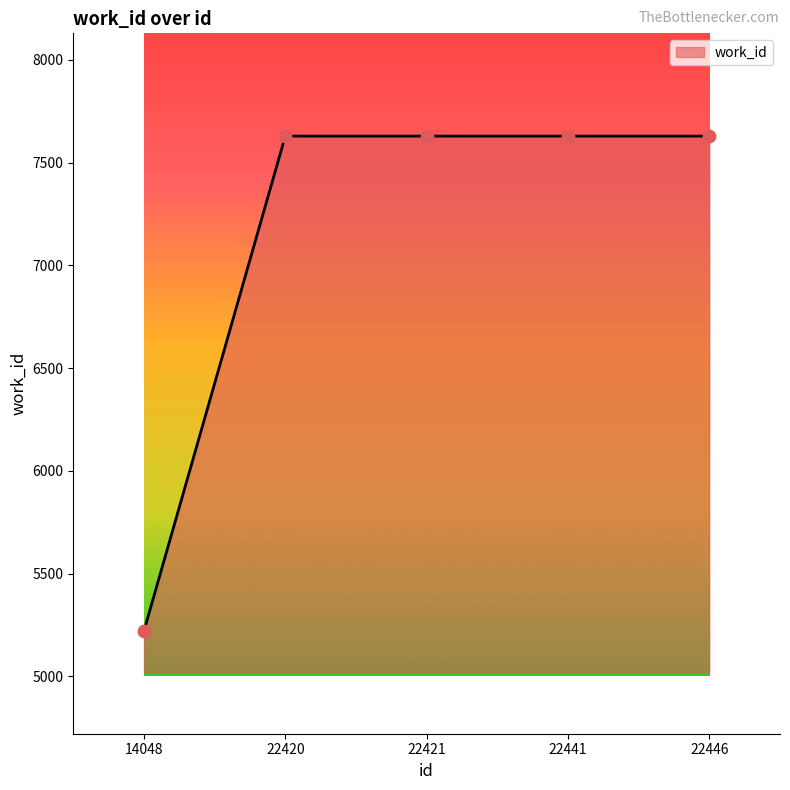

What is the change in value from 14048 to 22421?

+2408